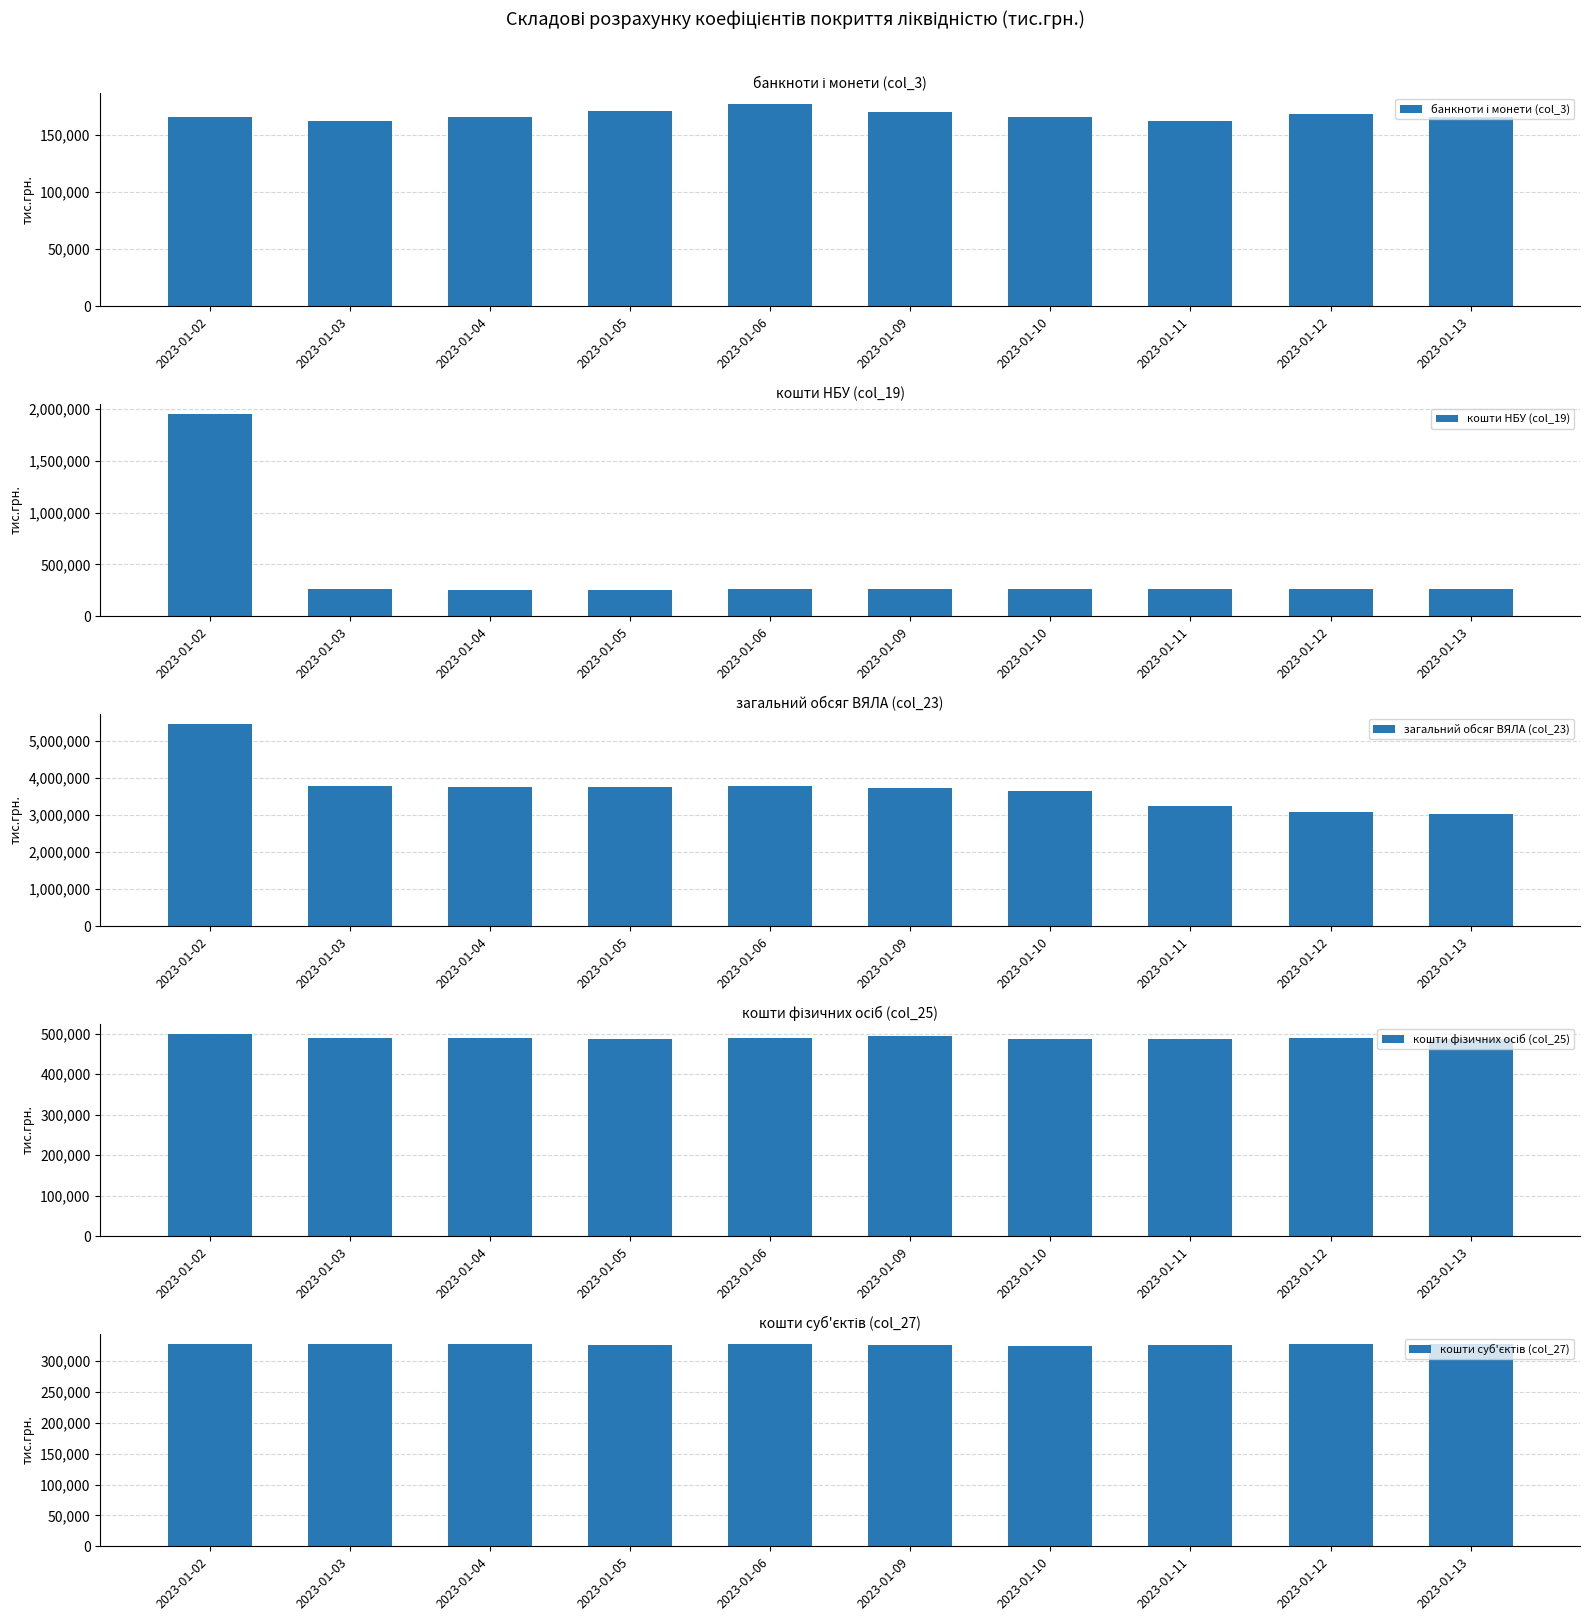

What is the maximum value for кошти фізичних осіб (col_25)?

499435